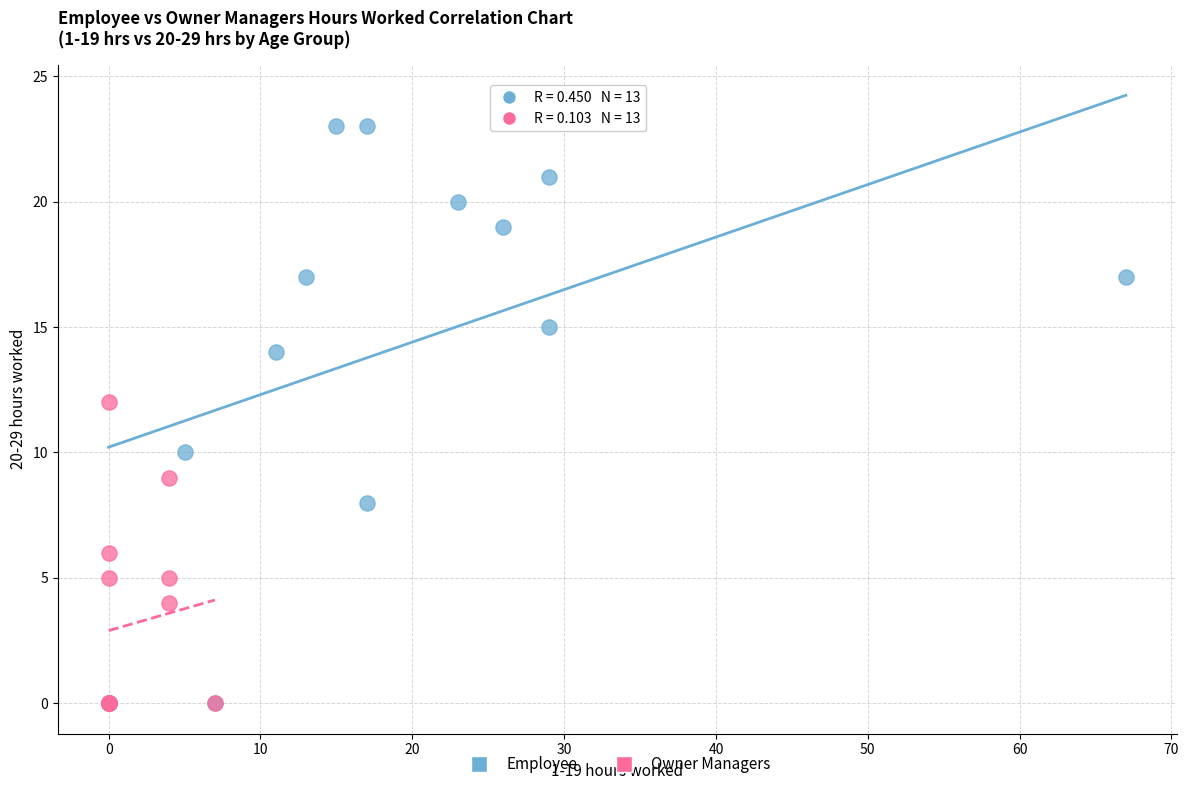

Which series has the largest Y range (max minus min)?

Employee